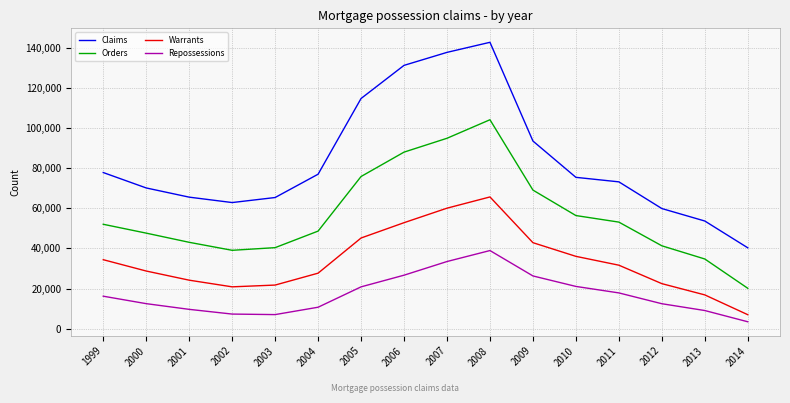

Where is Warrants nearest to the value 36311?

2010